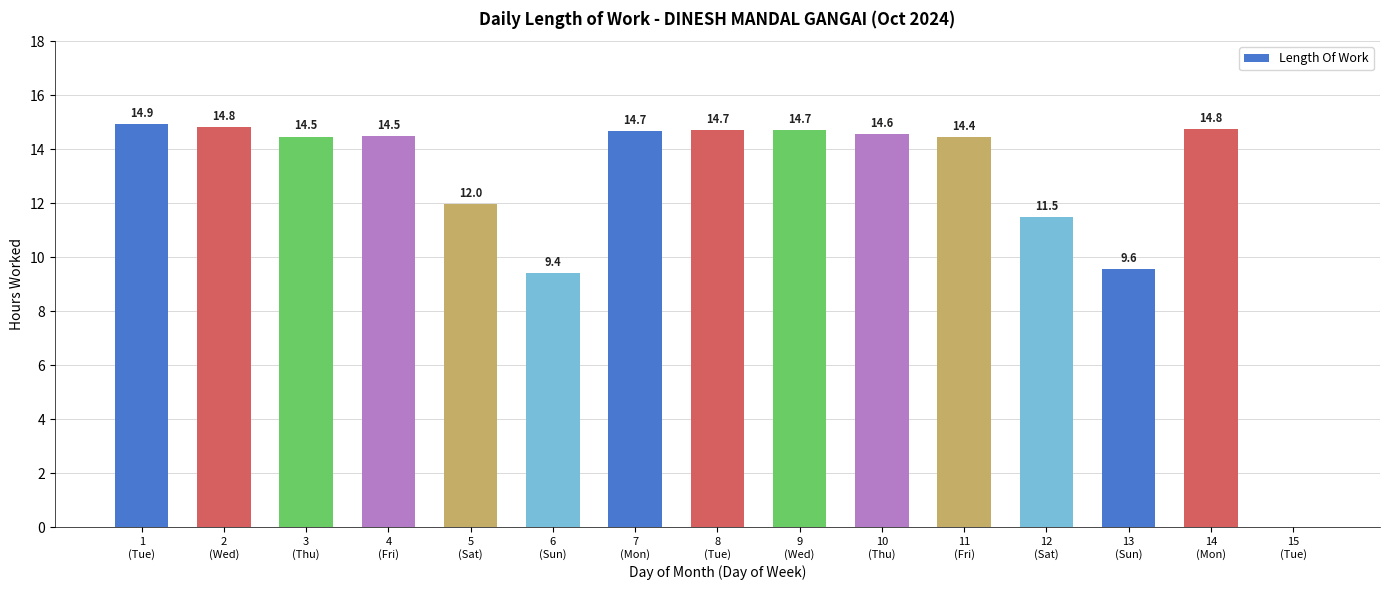

Reading right to left, extract all data points from this chart.

15
(Tue)=0.0	14
(Mon)=14.8	13
(Sun)=9.6	12
(Sat)=11.5	11
(Fri)=14.4	10
(Thu)=14.6	9
(Wed)=14.7	8
(Tue)=14.7	7
(Mon)=14.7	6
(Sun)=9.4	5
(Sat)=12.0	4
(Fri)=14.5	3
(Thu)=14.5	2
(Wed)=14.8	1
(Tue)=14.9